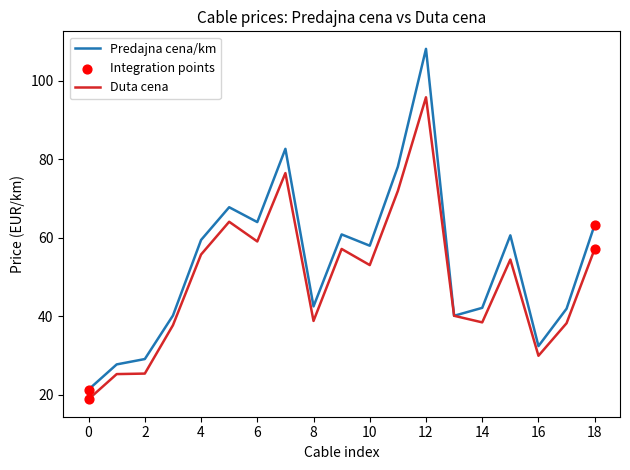

Which series has the largest range (max minus min)?

Predajna cena/km